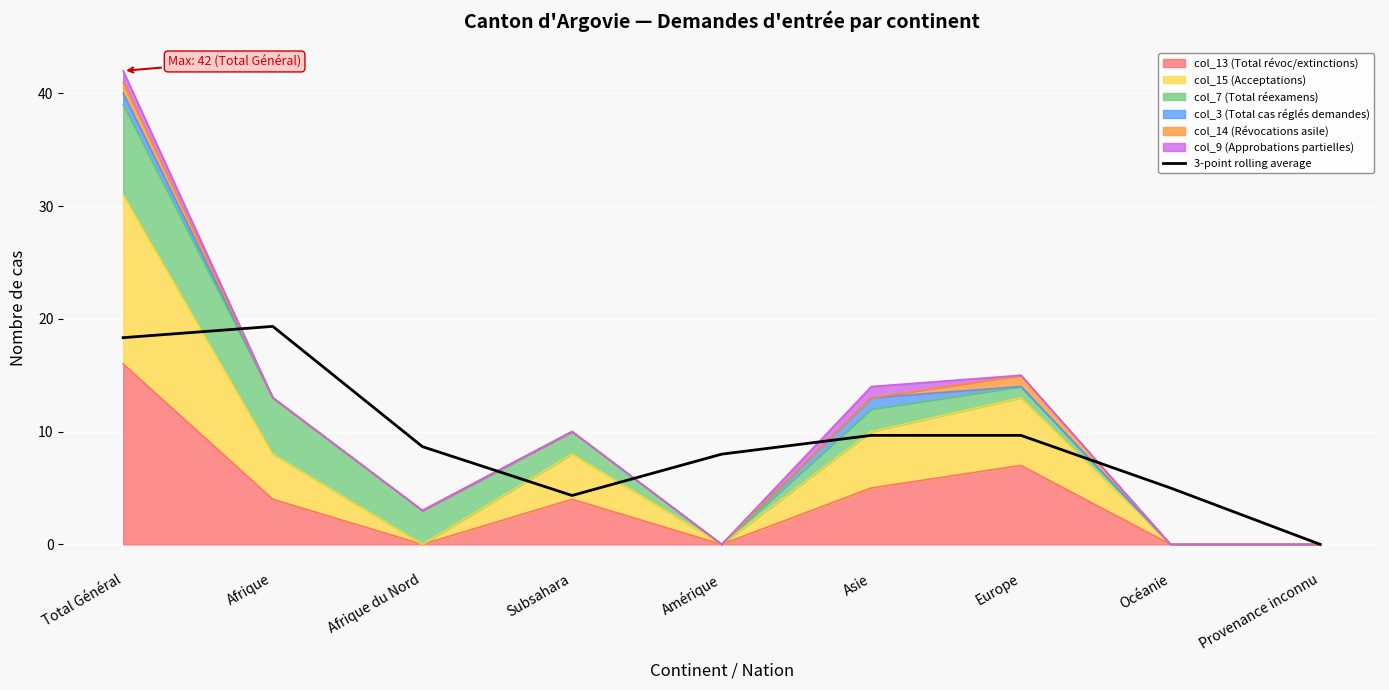

What is the value of the 1st point from the left?

18.3